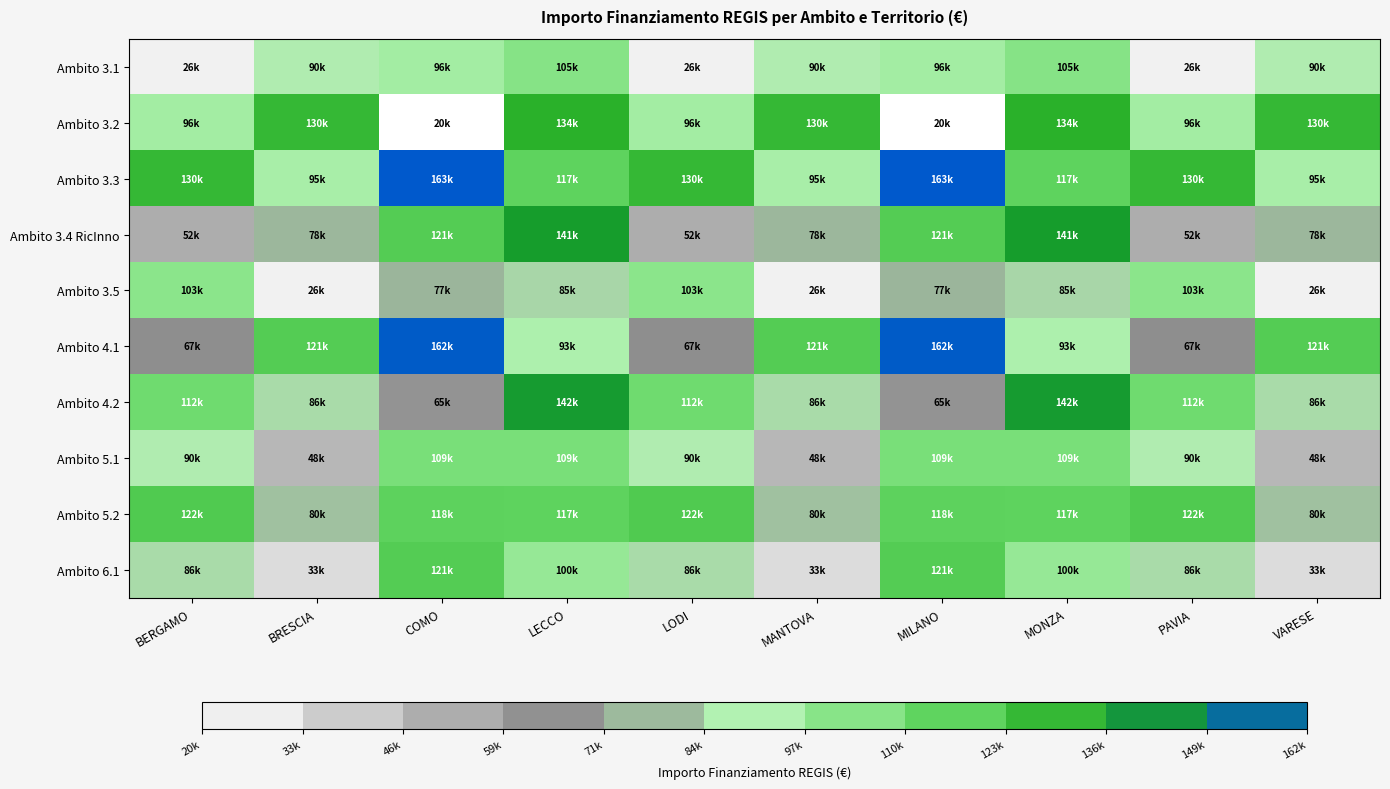

At which category is the sum across all series the highest?

LECCO